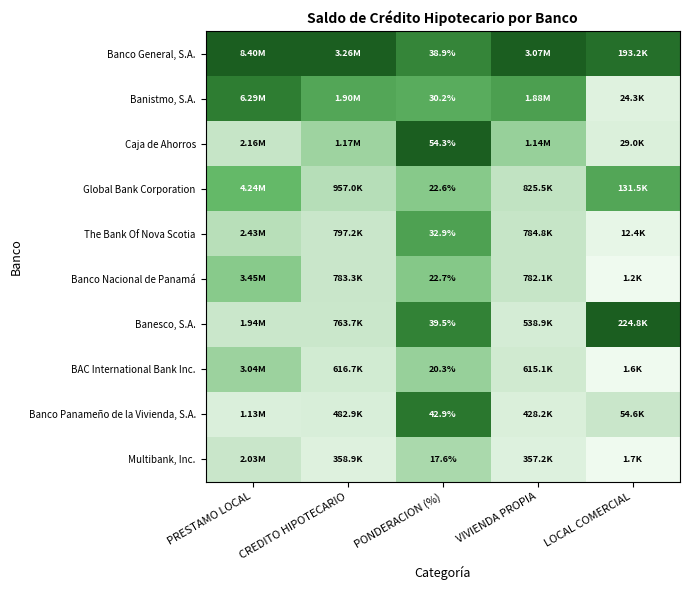

How many categories are shown in the chart?

5